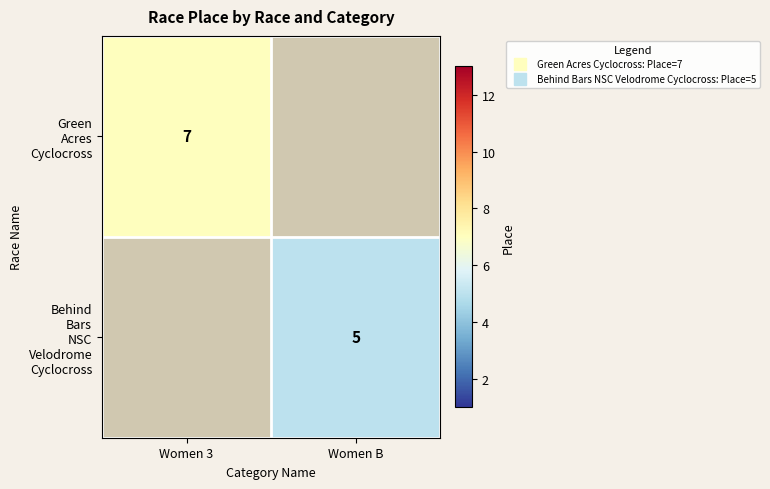

At how many categories does at least one series exceed 3?

2